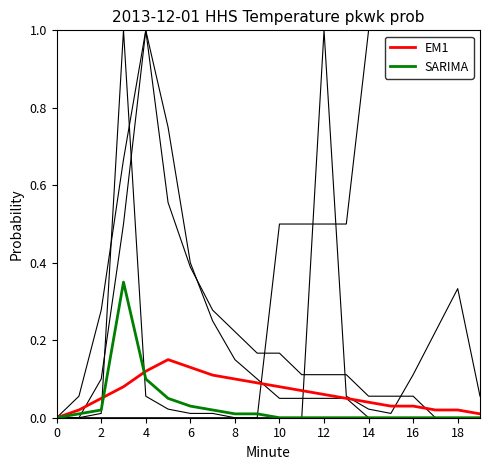

Reading left to right, transcribe all the data shown in this chart.

Hour 00 - Value: 0.0	0.0	0.0	0.0	0.0	0.0	0.0	0.0	0.0	0.0	0.5	0.5	0.5	0.5	1.0	1.0	1.0	1.0	1.0	1.0
Min Group A: 0.0	0.0	0.0	1.0	0.1	0.0	0.0	0.0	0.0	0.0	0.0	0.0	1.0	0.1	0.0	0.0	0.1	0.2	0.3	0.1
Min Group B: 0.0	0.0	0.1	0.5	1.0	0.7	0.4	0.2	0.1	0.1	0.0	0.0	0.0	0.0	0.0	0.0	0.0	0.0	0.0	0.0
Min Group C: 0.0	0.1	0.3	0.7	1.0	0.6	0.4	0.3	0.2	0.2	0.2	0.1	0.1	0.1	0.1	0.1	0.1	0.0	0.0	0.0
EM1: 0.0	0.0	0.1	0.1	0.1	0.1	0.1	0.1	0.1	0.1	0.1	0.1	0.1	0.1	0.0	0.0	0.0	0.0	0.0	0.0
SARIMA: 0.0	0.0	0.0	0.3	0.1	0.1	0.0	0.0	0.0	0.0	0.0	0.0	0.0	0.0	0.0	0.0	0.0	0.0	0.0	0.0